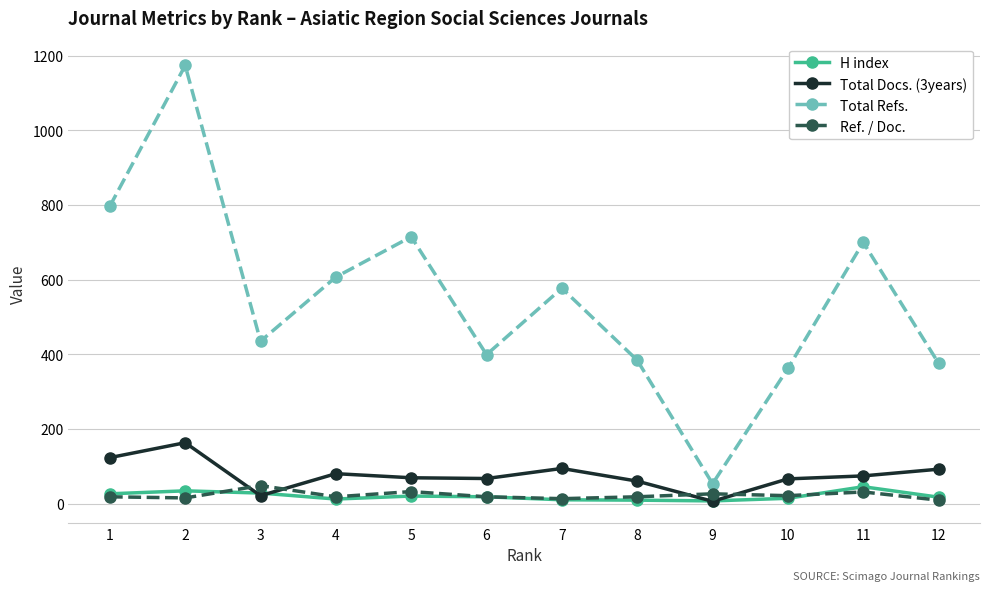

What is the maximum value shown in the chart?

1174